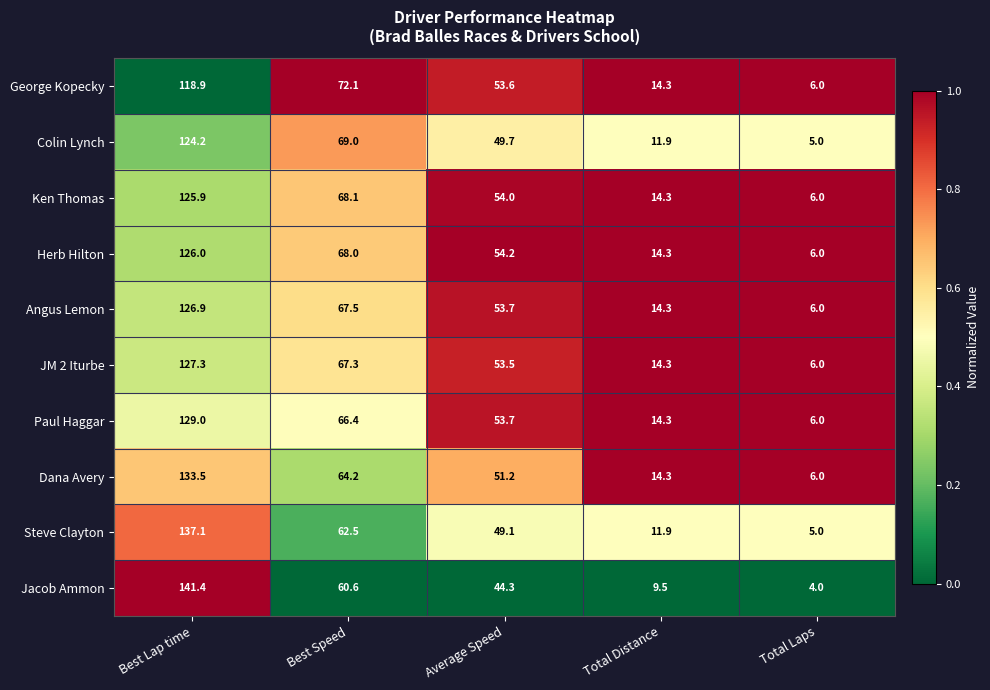

List the labels in order of Dana Avery value, smallest first.

Total Laps, Total Distance, Average Speed, Best Speed, Best Lap time